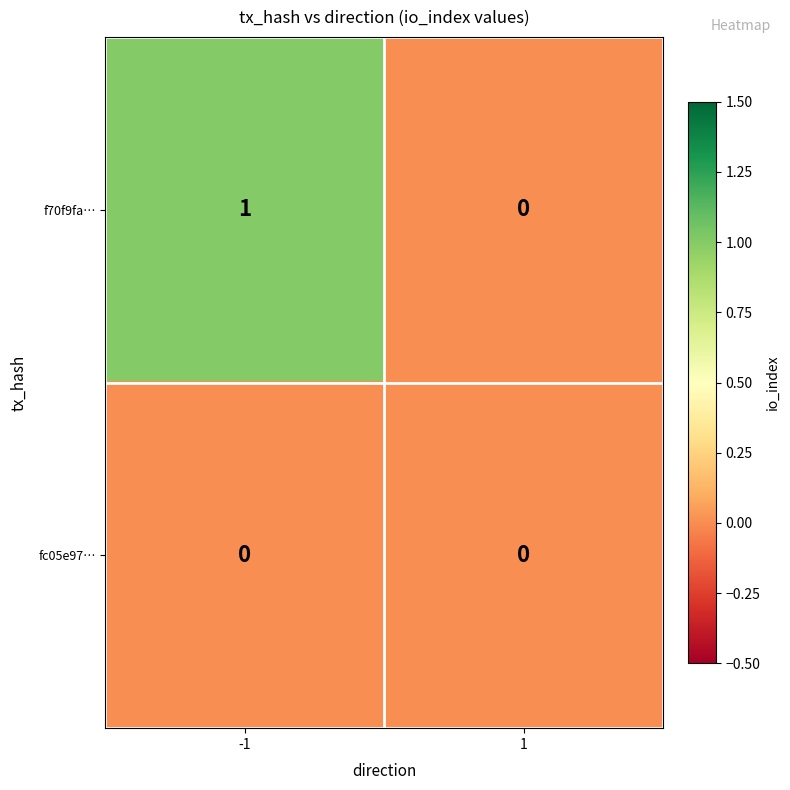

Which series has the largest total across all categories?

f70f9fa…